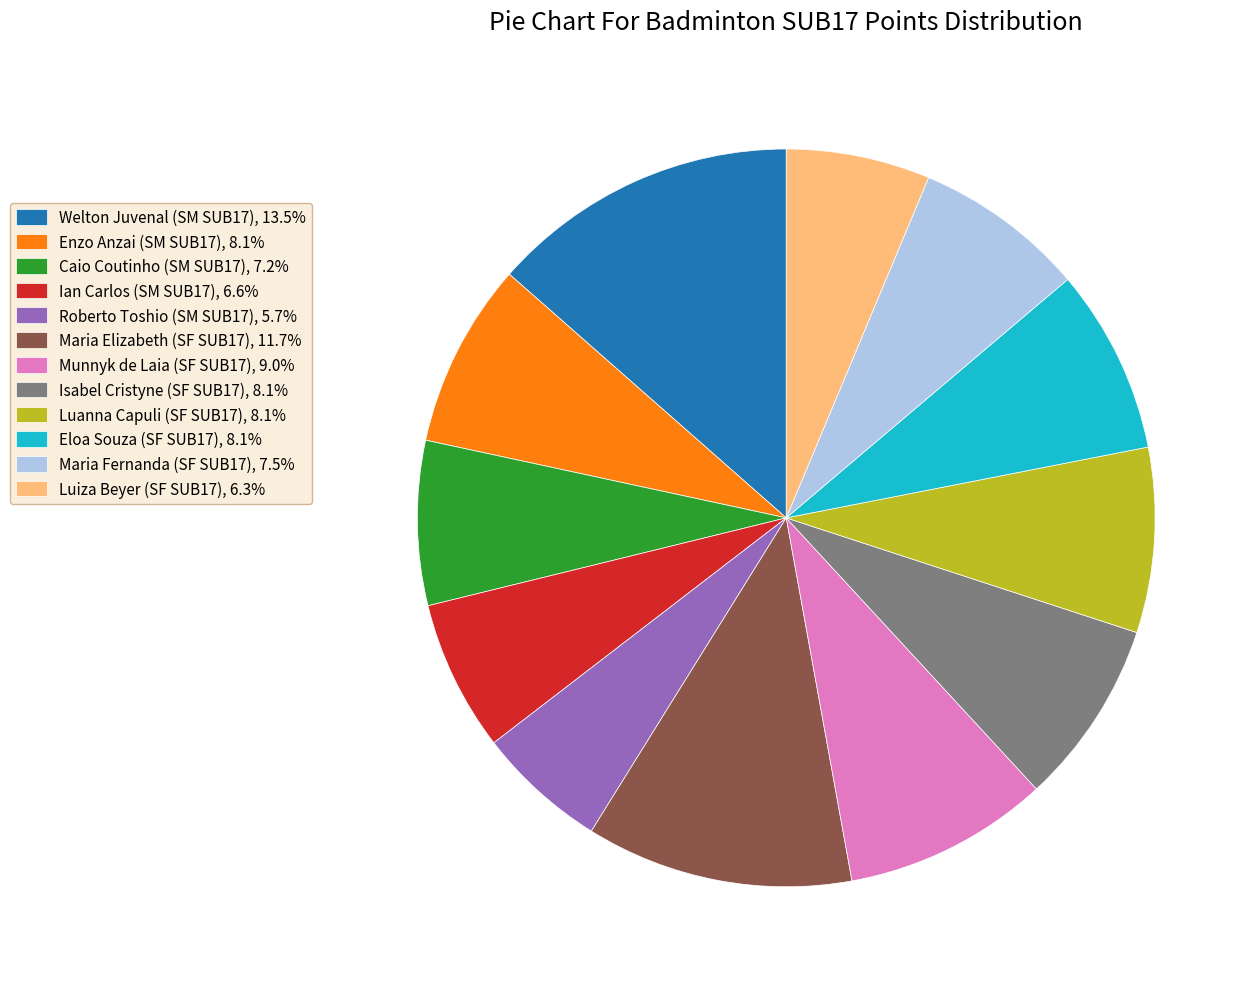

Is the sum of Luiza Beyer (SF SUB17) and Eloa Souza (SF SUB17) greater than half?

No